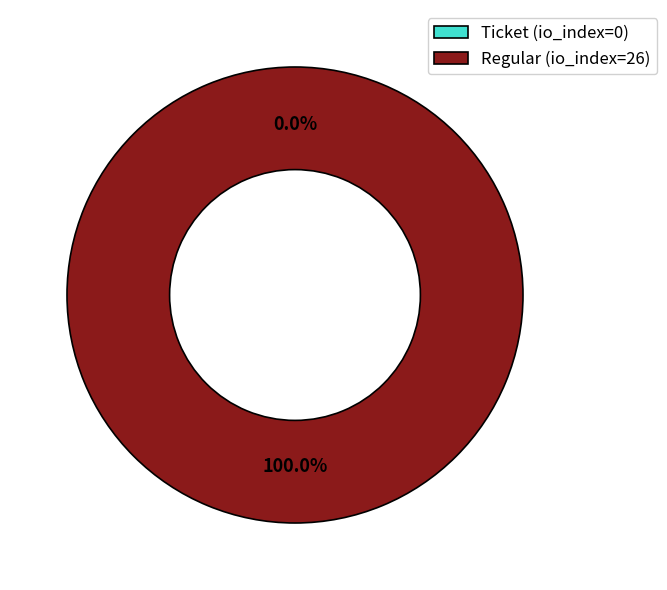

Is it true that Ticket (io_index=0) is 1% of the pie?

False